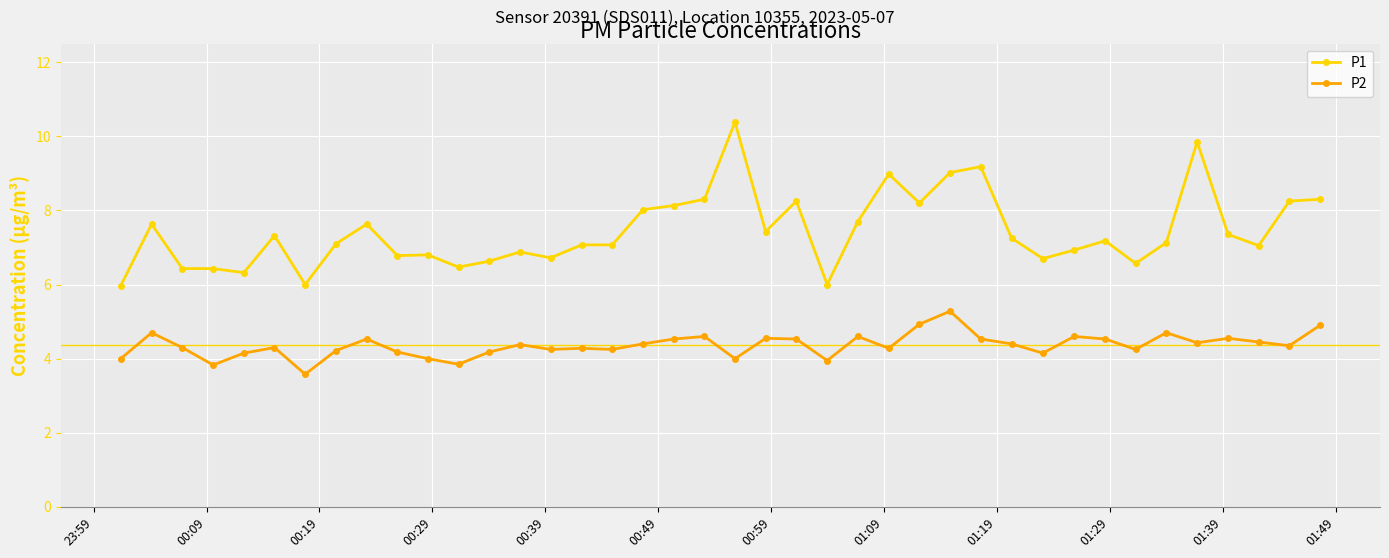

True or false: P2 and P1 intersect in this chart.

False